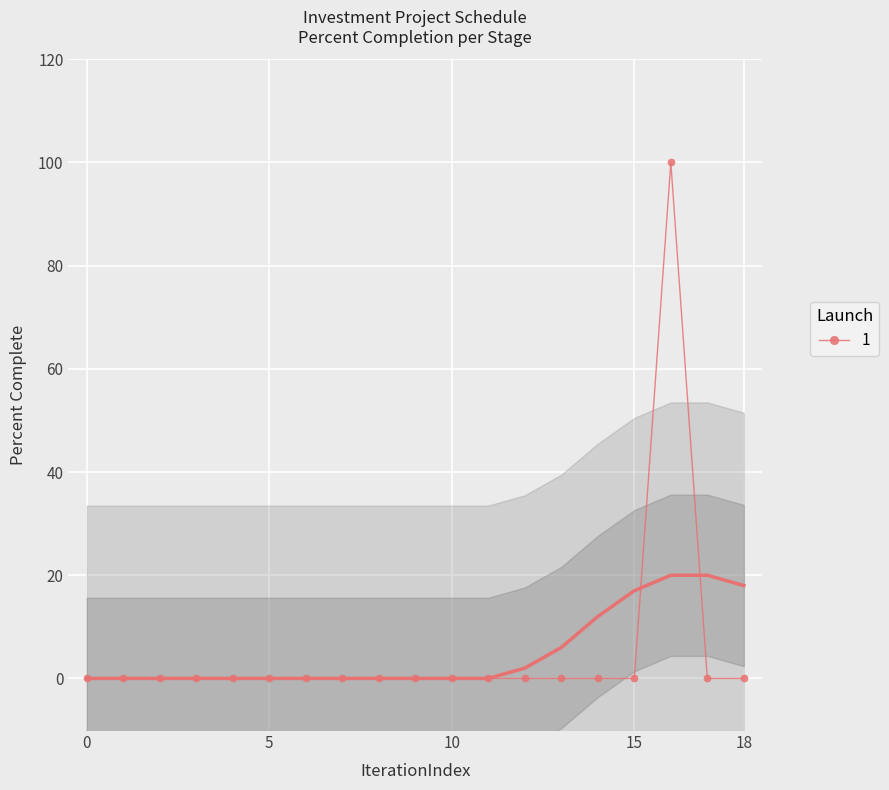

Reading left to right, what are all the values shown in this chart?

0	0	0	0	0	0	0	0	0	0	0	0	0	0	0	0	100	0	0